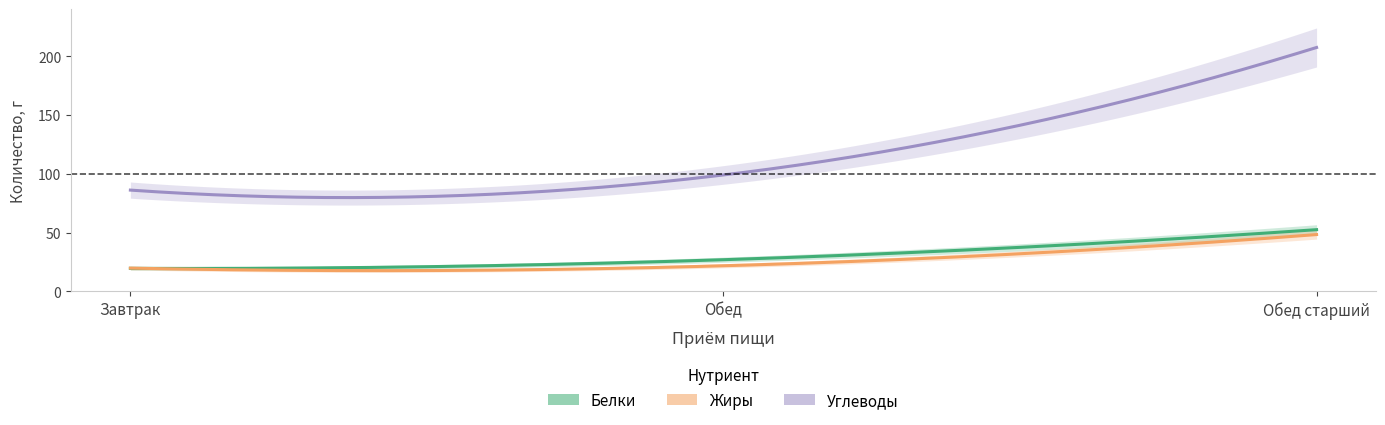

The value of Жиры at Завтрак is 19.8. True or false?

True